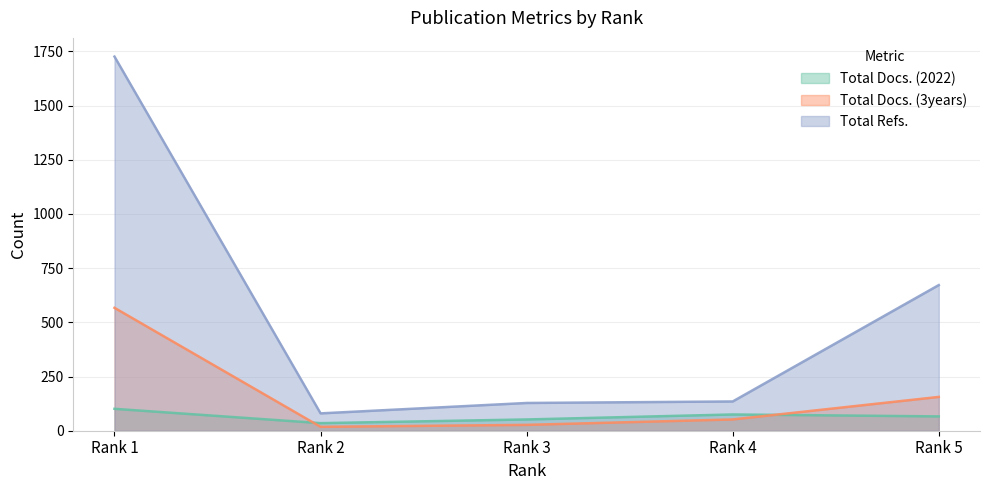

How many categories are shown in the chart?

5